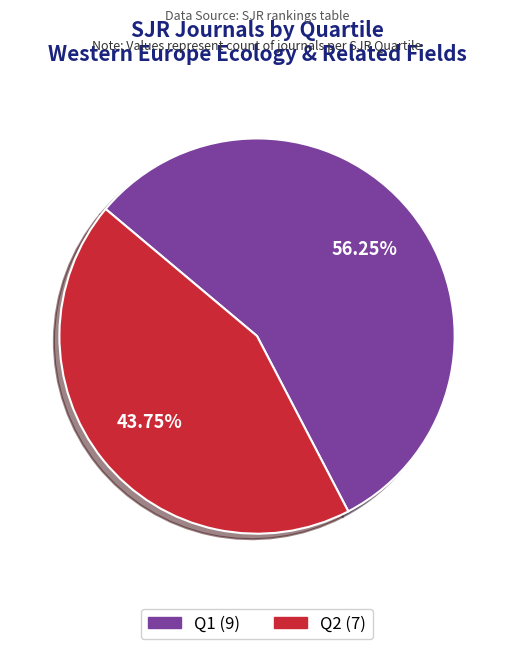

To the nearest percent, what is the average slice percentage?

50%